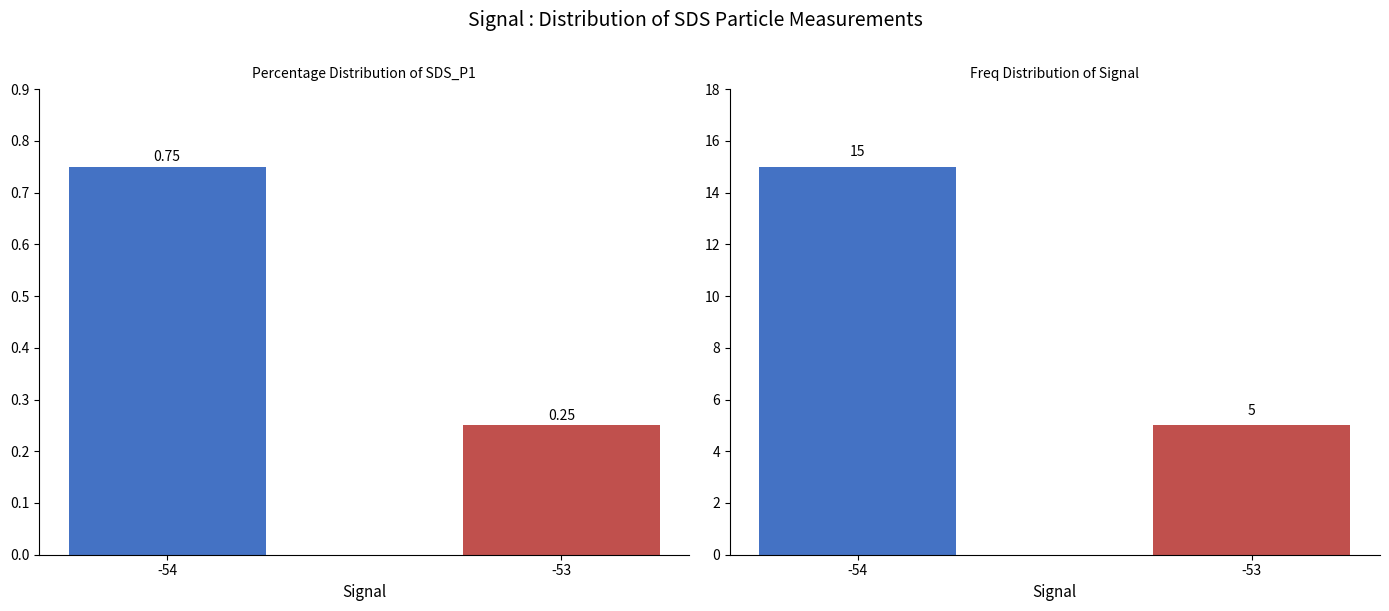

How many values in the Count series are below 15?

1